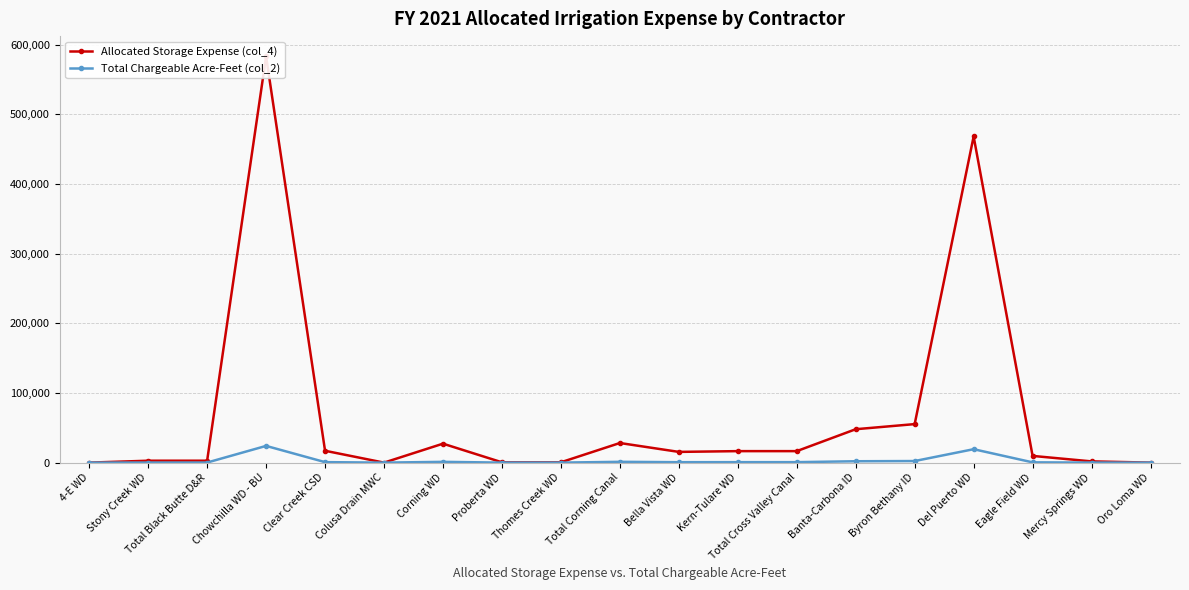

At which label is Total Chargeable Acre-Feet (col_2) closest to 12000?

Del Puerto WD